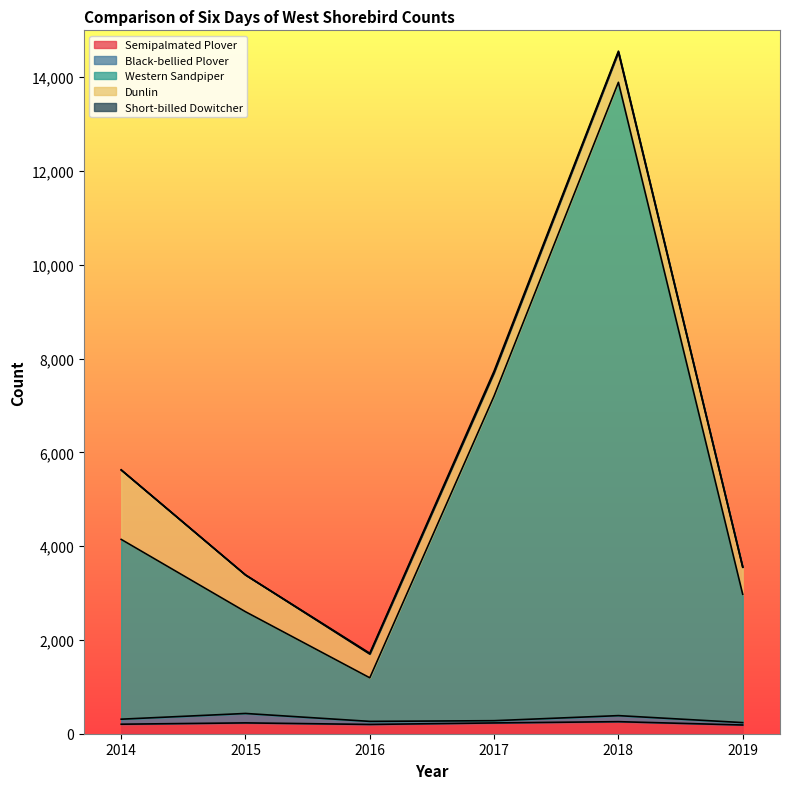

Which category has the highest value in the Semipalmated Plover series?

2018